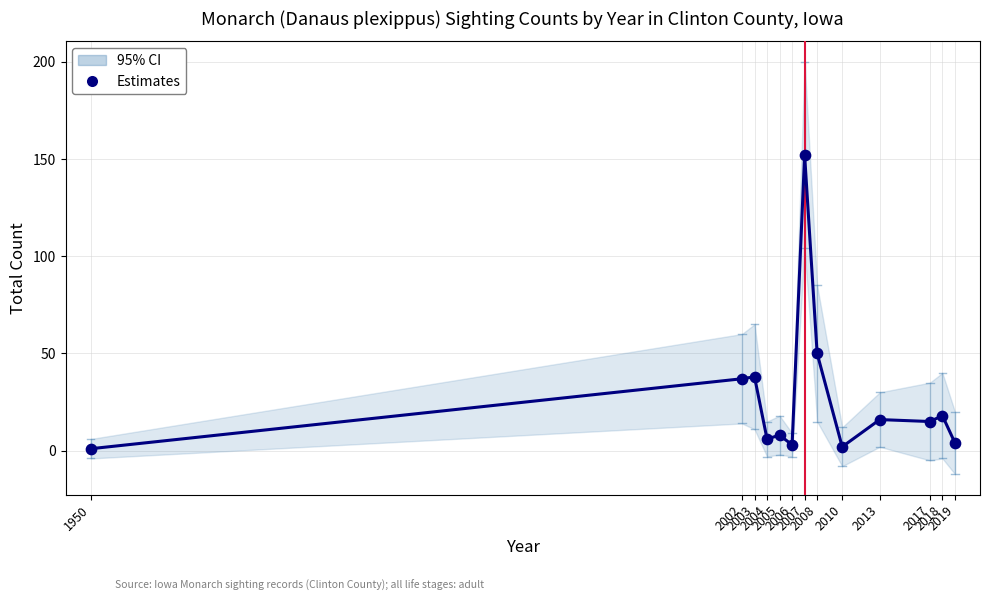

What Y value in the scatter plot is closest to 76?

50